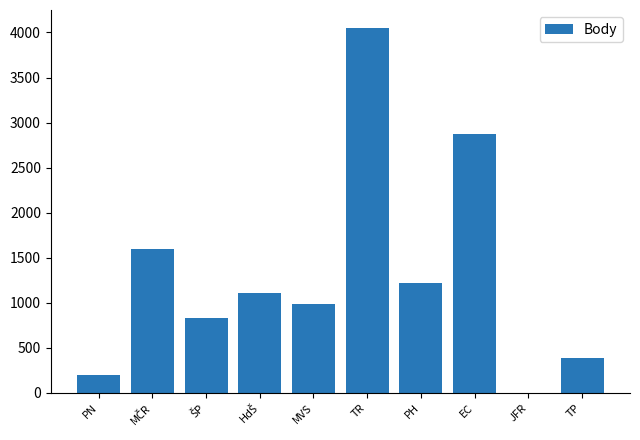

Is it true that the value at JFR is 0?

True